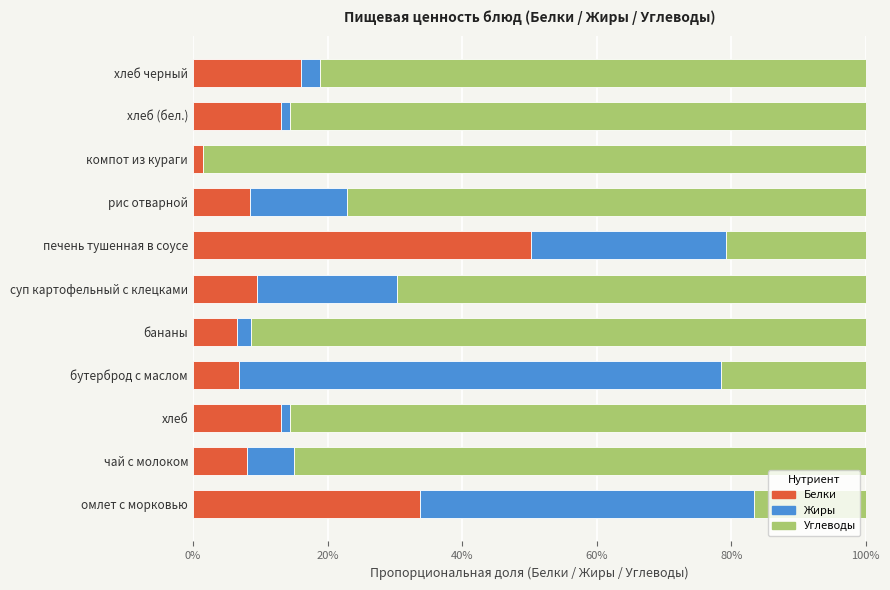

What are all the series names shown in the legend?

Белки, Жиры, Углеводы